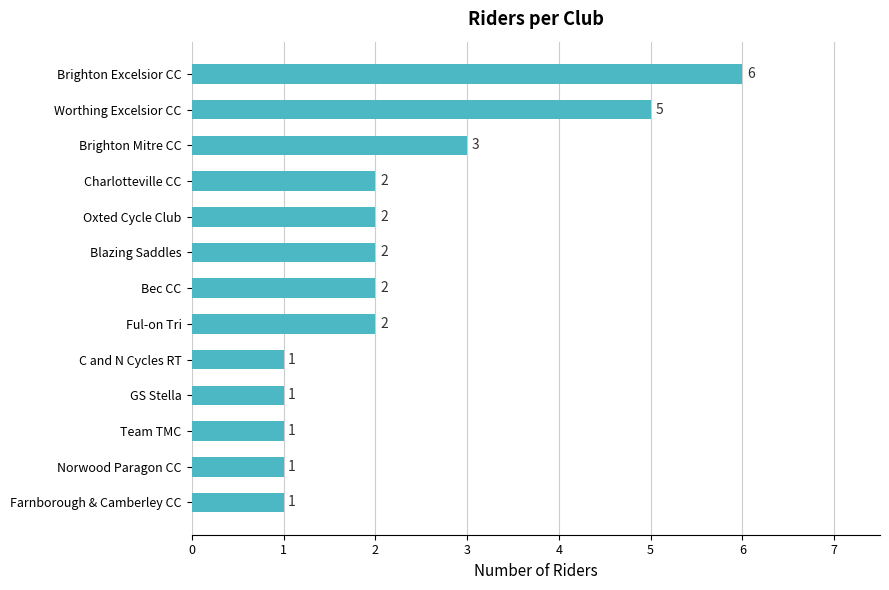

How many values are below 2?

5